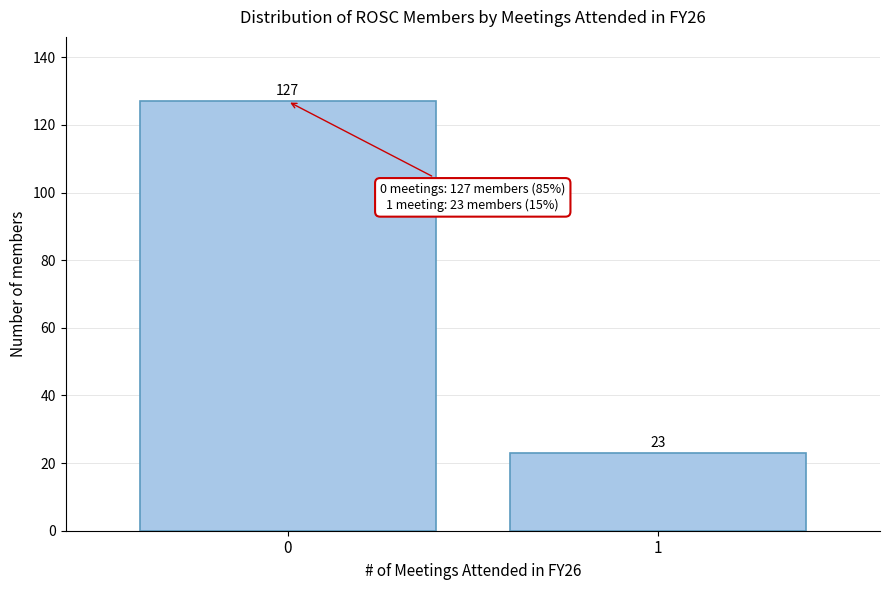

Reading right to left, extract all data points from this chart.

23	127